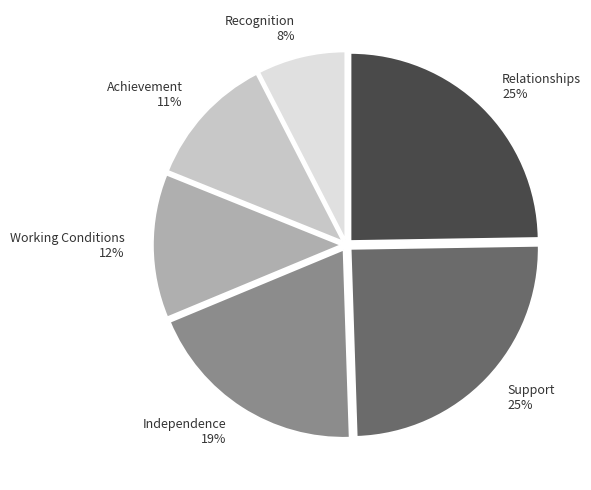

What is the ratio of the value at Working Conditions to the value at Achievement?

1.1